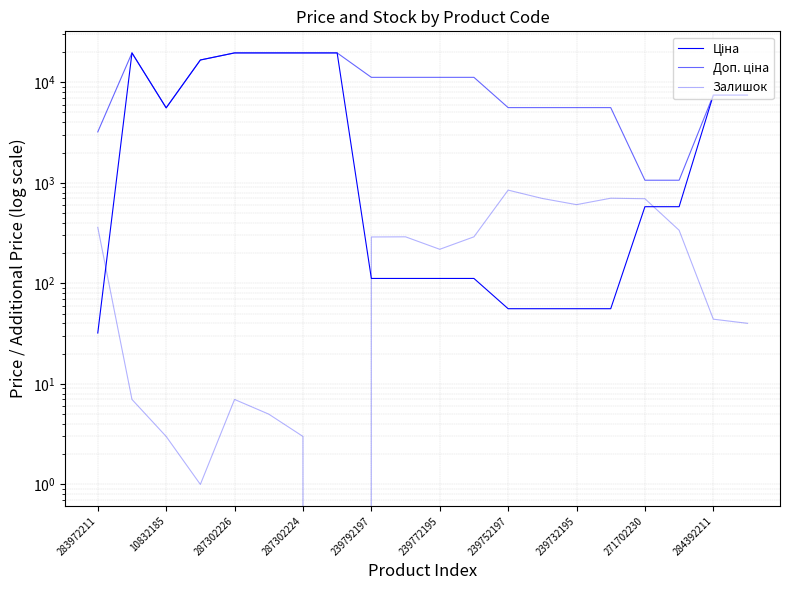

Reading left to right, what are all the values shown in this chart?

Ціна: 32.0	19564.9	5560.3	16636.8	19564.9	19564.9	19564.9	19564.9	111.8	111.8	111.8	111.8	55.9	55.9	55.9	55.9	578.1	578.1	7444.6	7444.6
Доп. ціна: 3205.0	19564.9	5560.3	16636.8	19564.9	19564.9	19564.9	19564.9	11182.0	11182.0	11182.0	11182.0	5591.0	5591.0	5591.0	5591.0	1060.0	1060.0	7444.6	7444.6
Залишок: 360.0	7.0	3.0	1.0	7.0	5.0	3.0	0.0	289.0	290.0	218.0	290.0	845.0	698.0	606.0	702.0	694.0	337.0	44.0	40.0